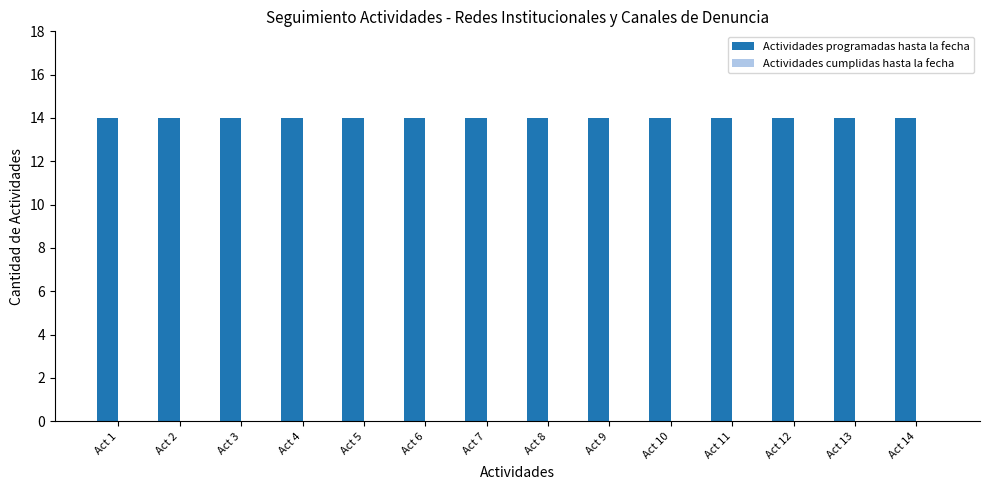

What is the difference between the highest and lowest values at Act 4?

14